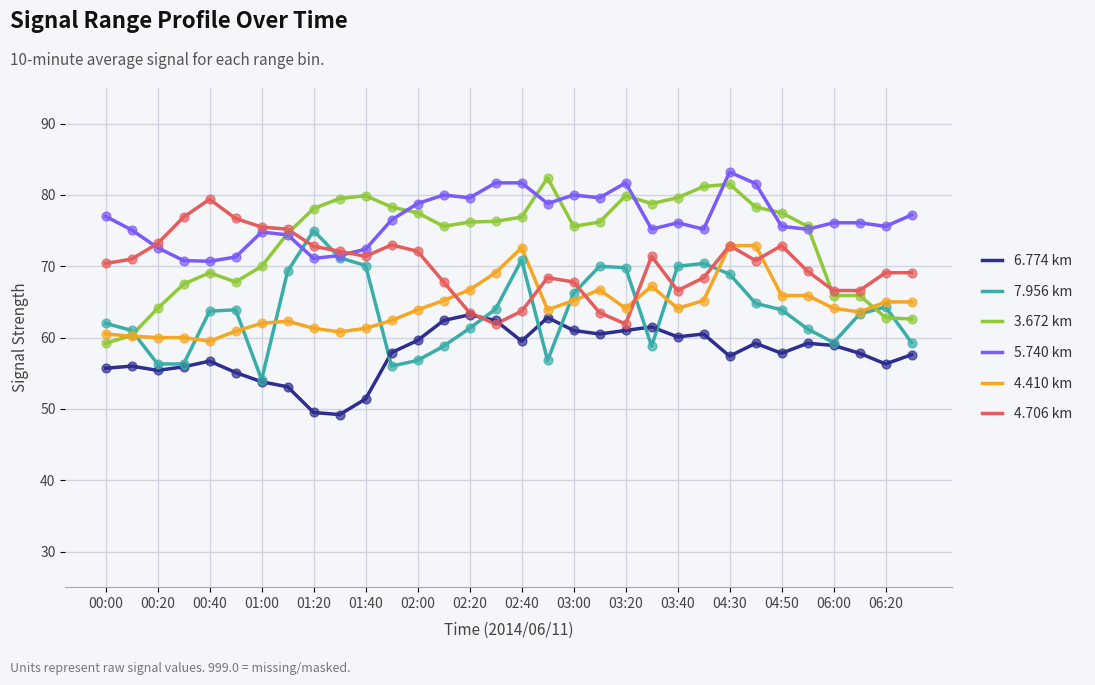

What are all the series names shown in the legend?

6.774 km, 7.956 km, 3.672 km, 5.740 km, 4.410 km, 4.706 km